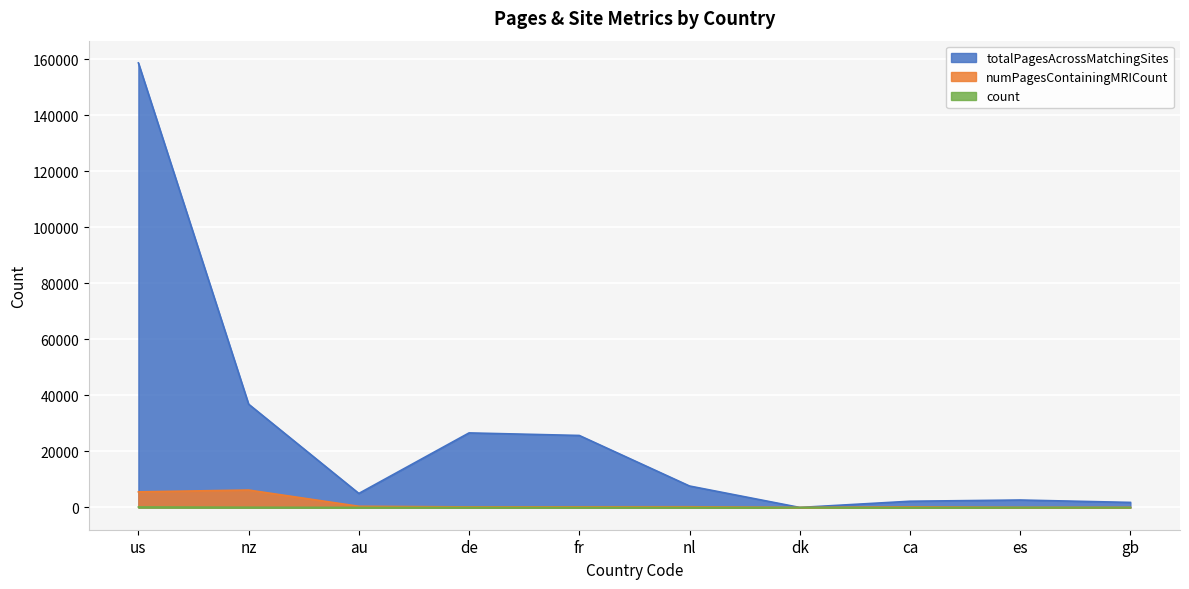

List the series in order of their peak value, lowest first.

count, numPagesContainingMRICount, totalPagesAcrossMatchingSites